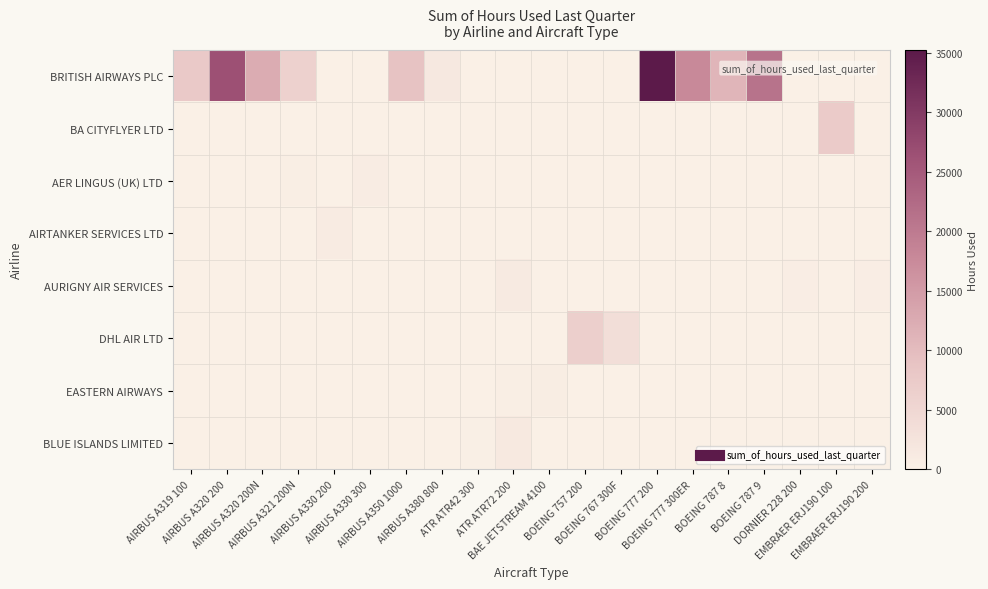

Between AIRBUS A320 200N and EMBRAER ERJ190 100, which series saw the biggest shift?

row_0